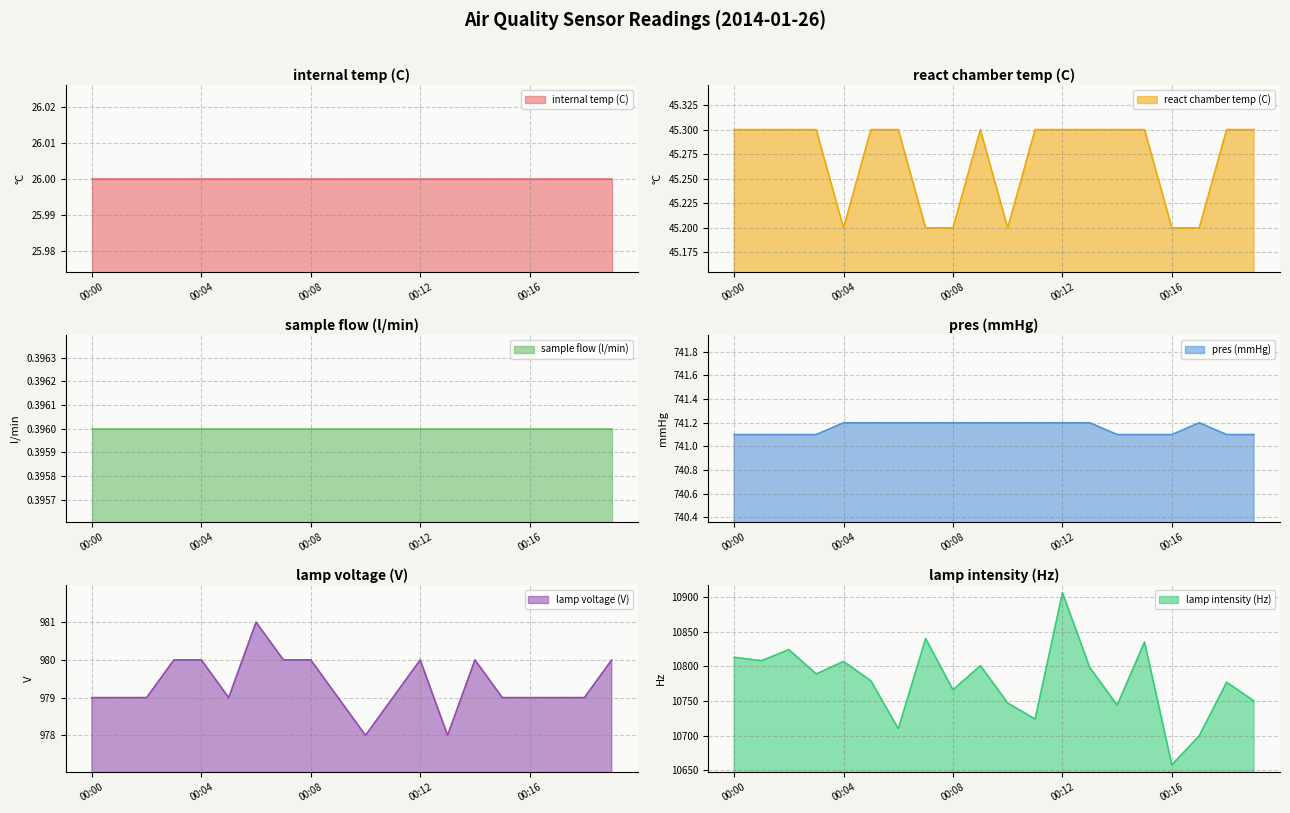

True or false: lamp intensity (Hz) has a value of 18830.2 at 00:04.

False